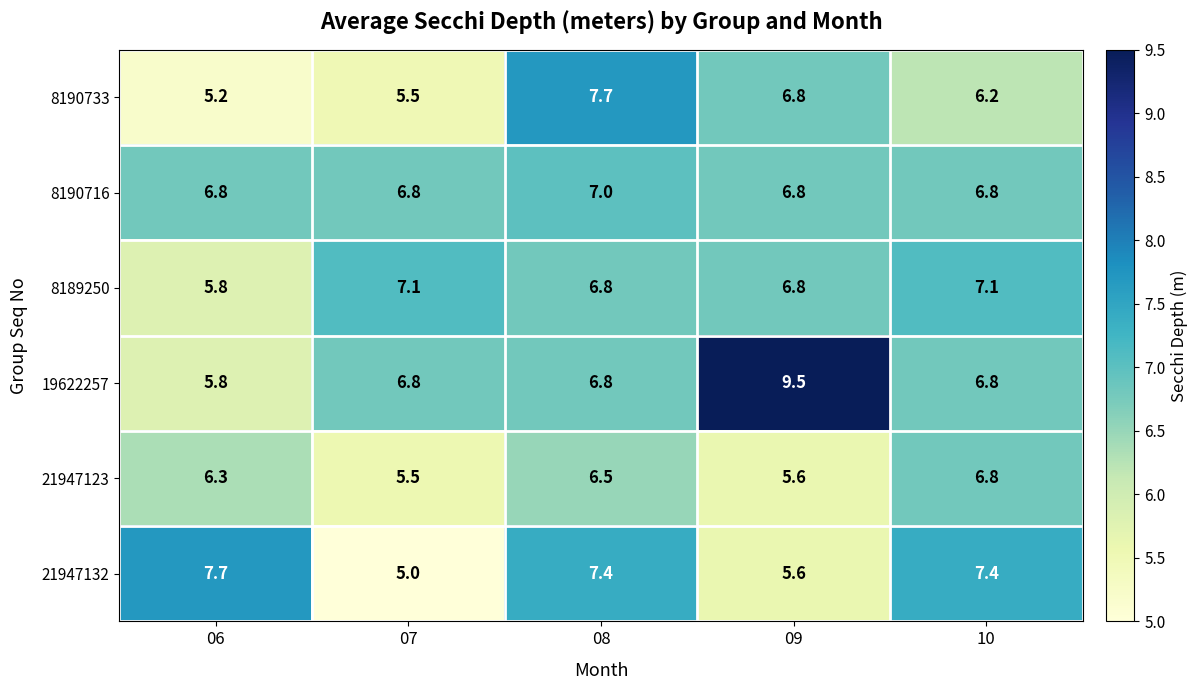

At which category is the sum across all series the highest?

08